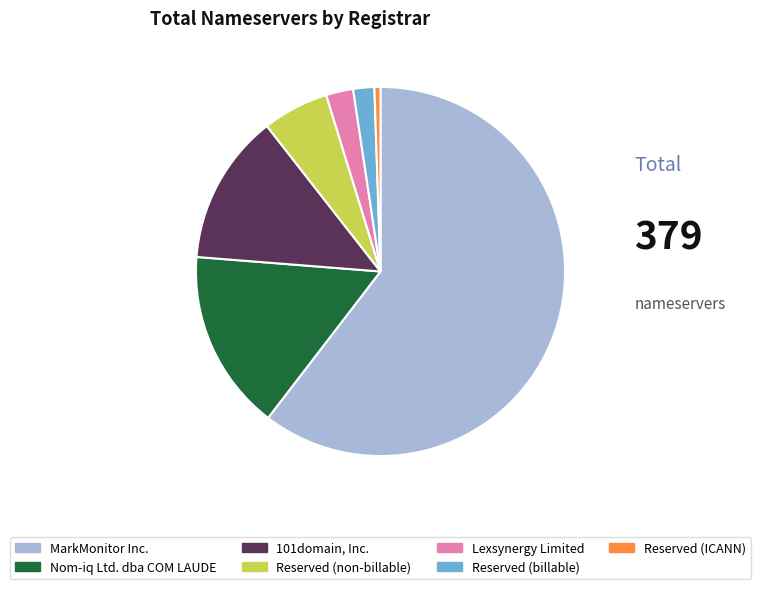

Count the number of slices in the pie.

7